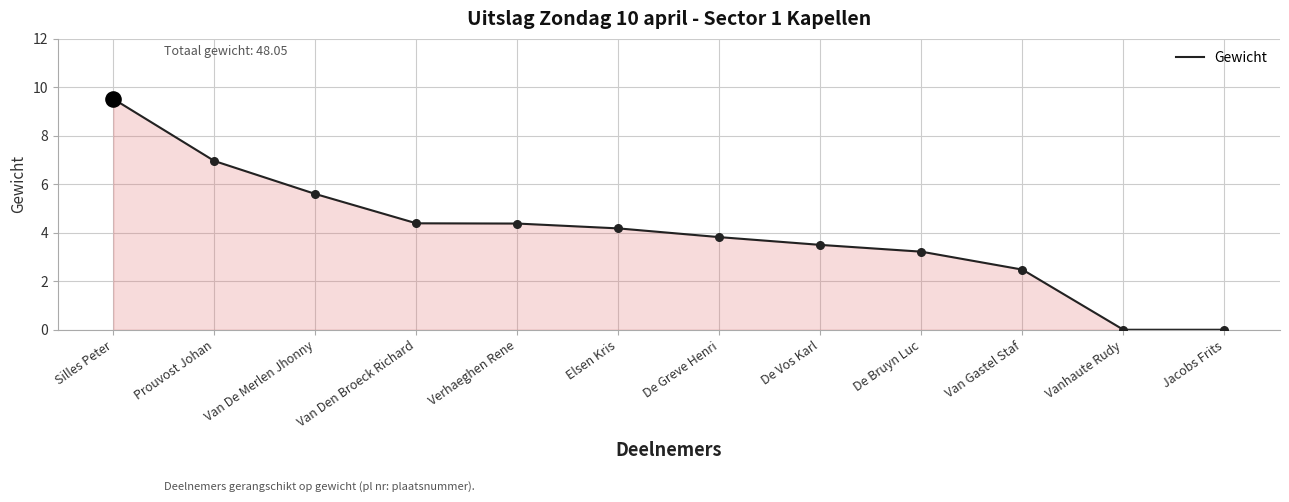

What is the change in value from De Greve Henri to Vanhaute Rudy?

-3.8